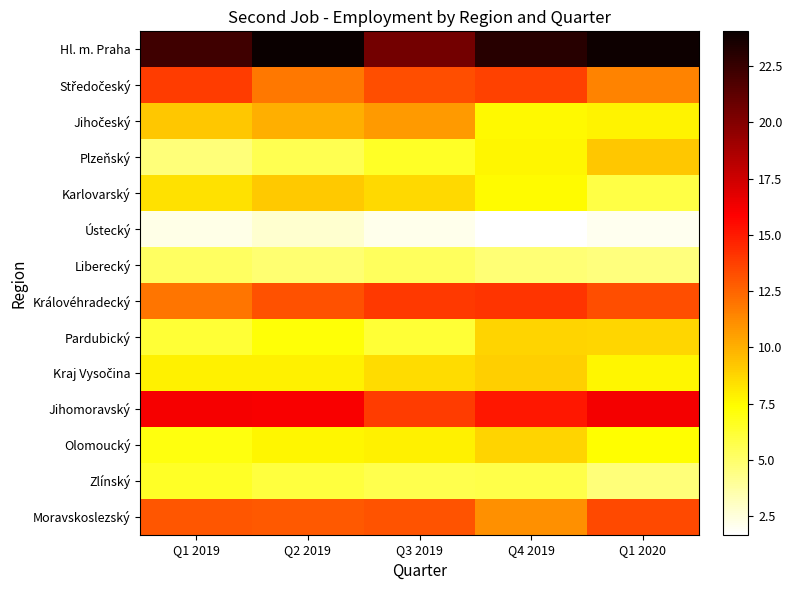

Which category has the lowest value across all series?

Q4 2019